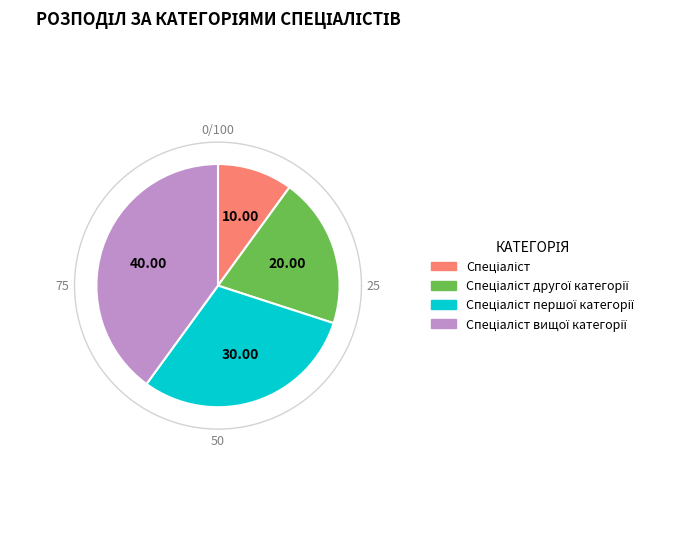

Does Спеціаліст account for over 50% of the chart?

No